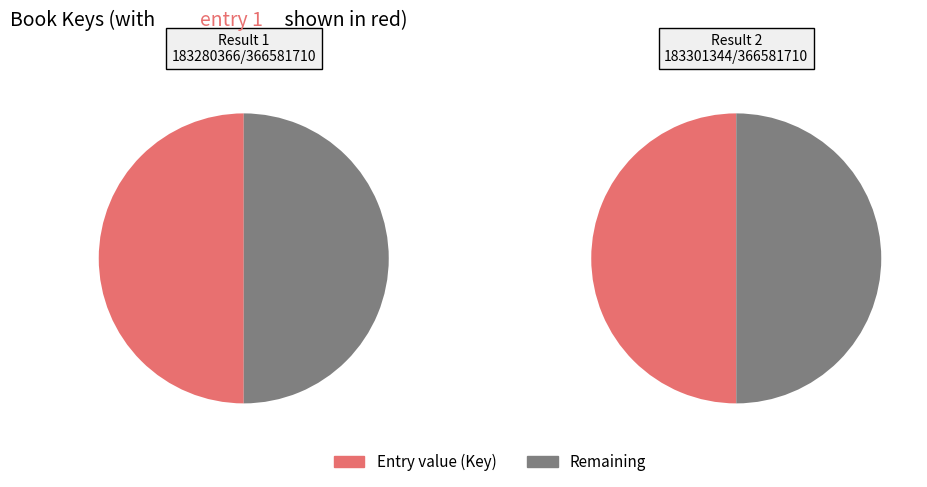

What percentage do 2 and 1 together represent?

100.0%